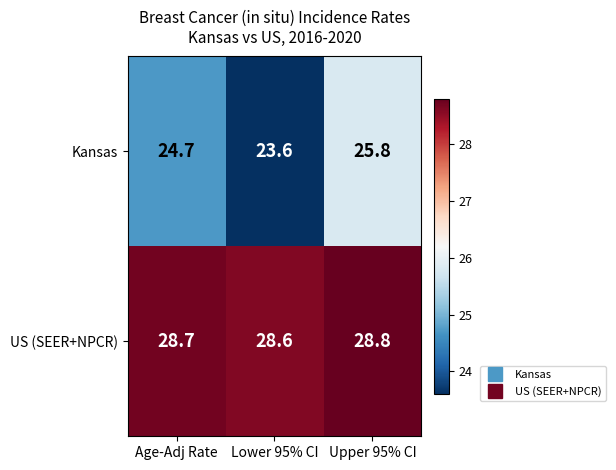

How many series are shown in this chart?

2